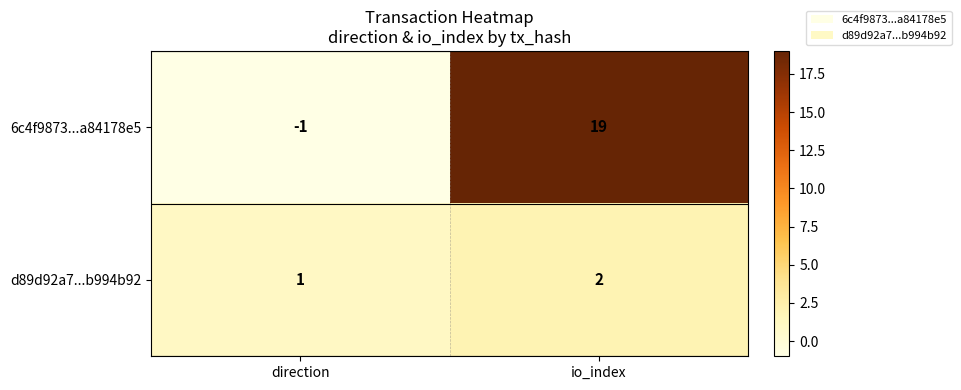

What is the sum of the 6c4f9873...a84178e5 values at io_index and direction?

18